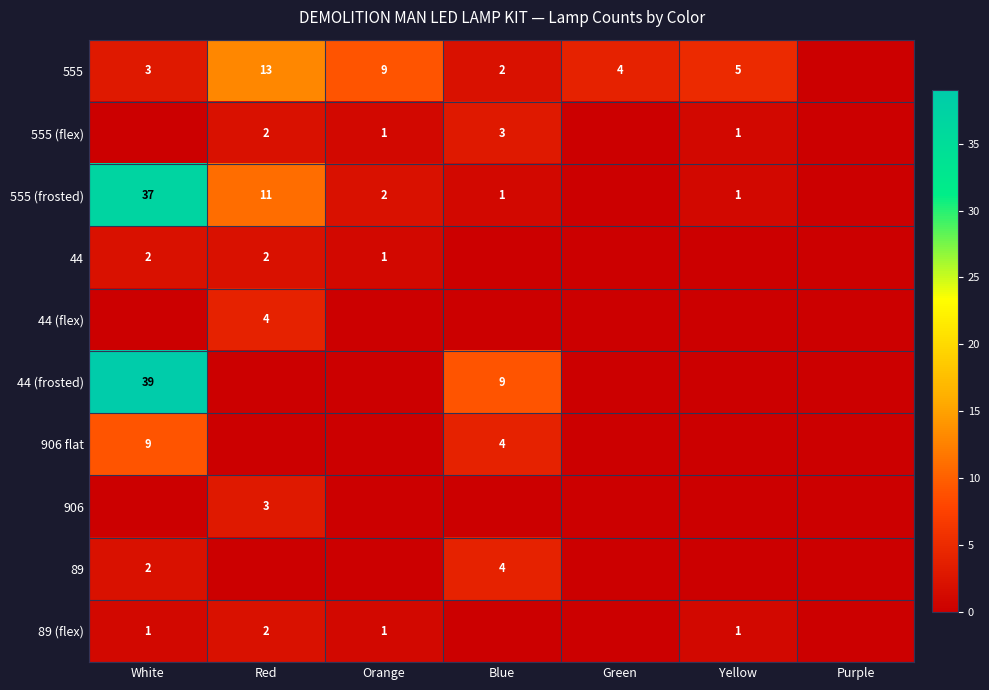

What is the greatest value displayed?

39